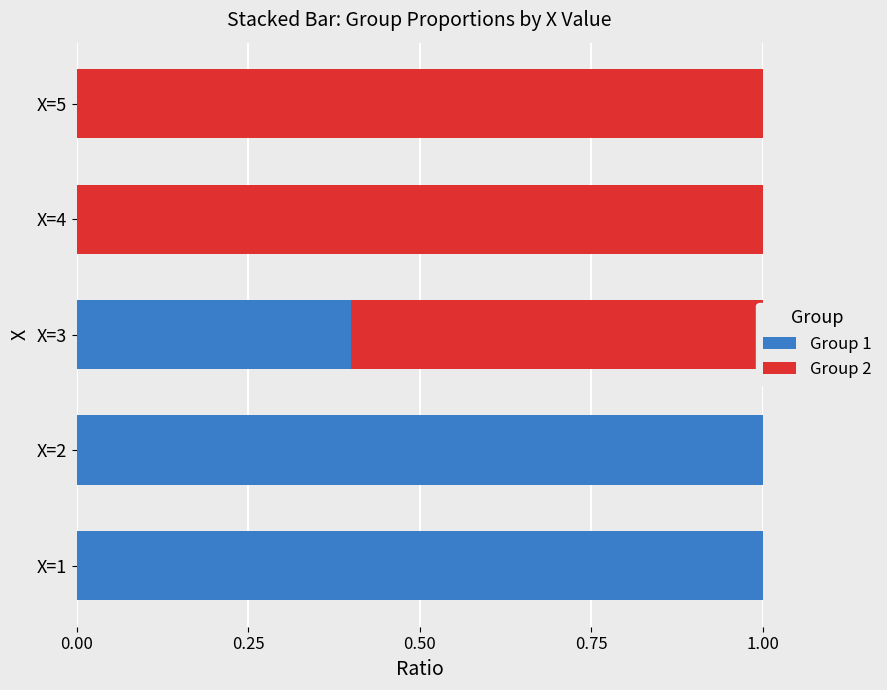

The value of Group 1 at X=4 is 0.0. True or false?

True